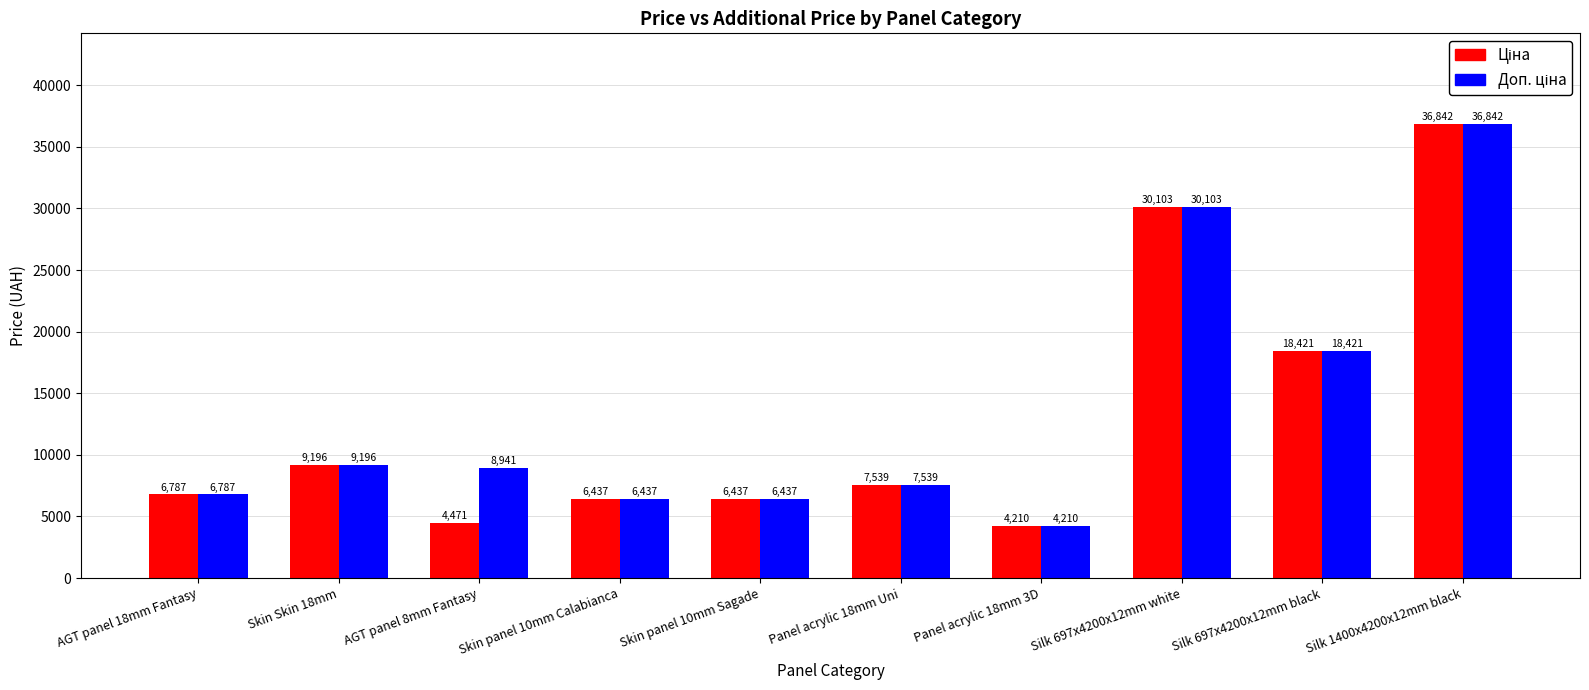

At how many categories does at least one series exceed 8836?

5